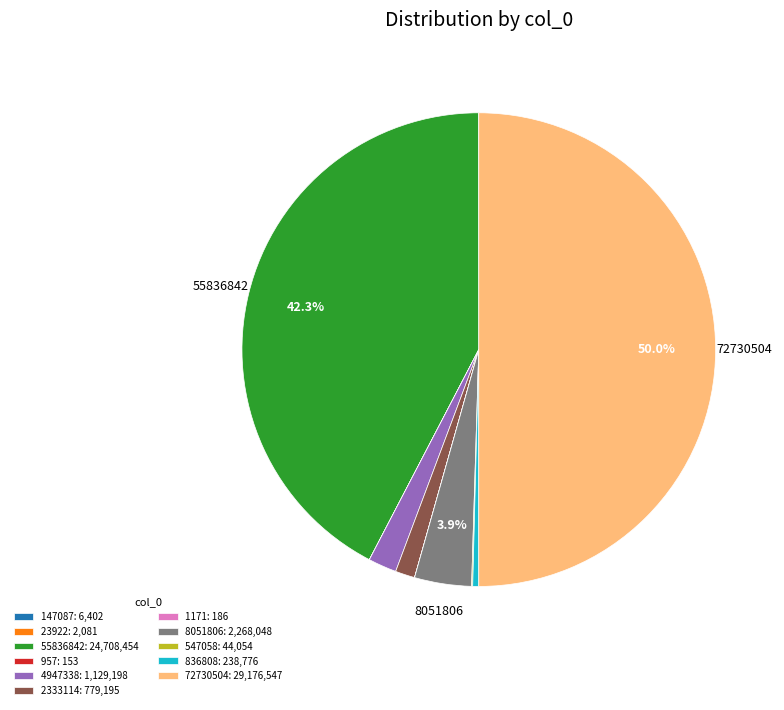

Which slice represents more than half of the pie?

72730504: 29,176,547